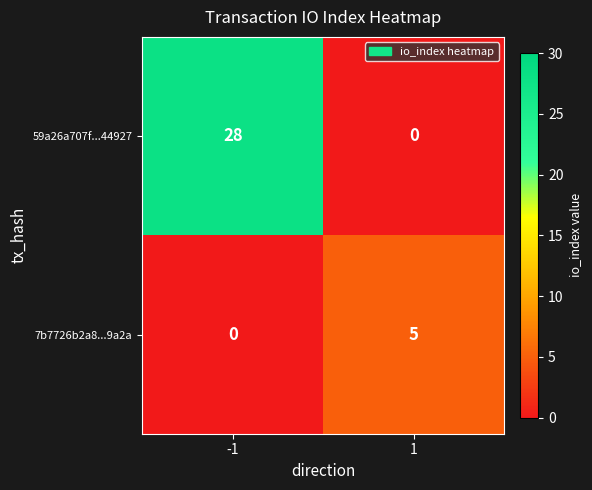

Rank the series by their maximum value, from lowest to highest.

7b7726b2a8...9a2a, 59a26a707f...44927